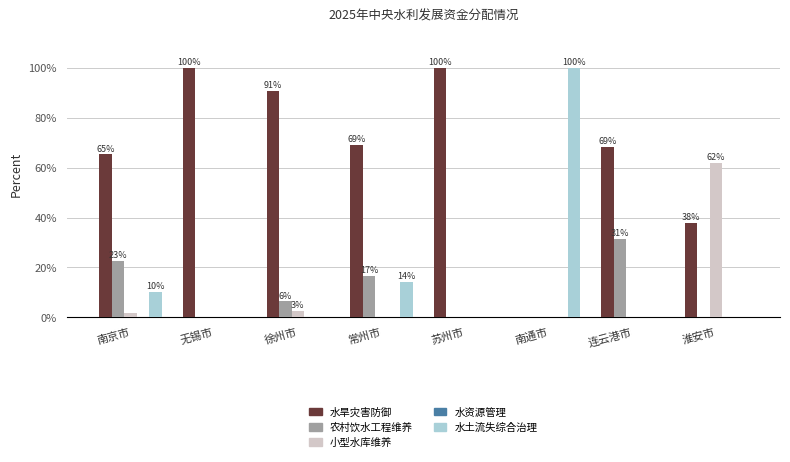

What is the greatest value displayed?

100.0